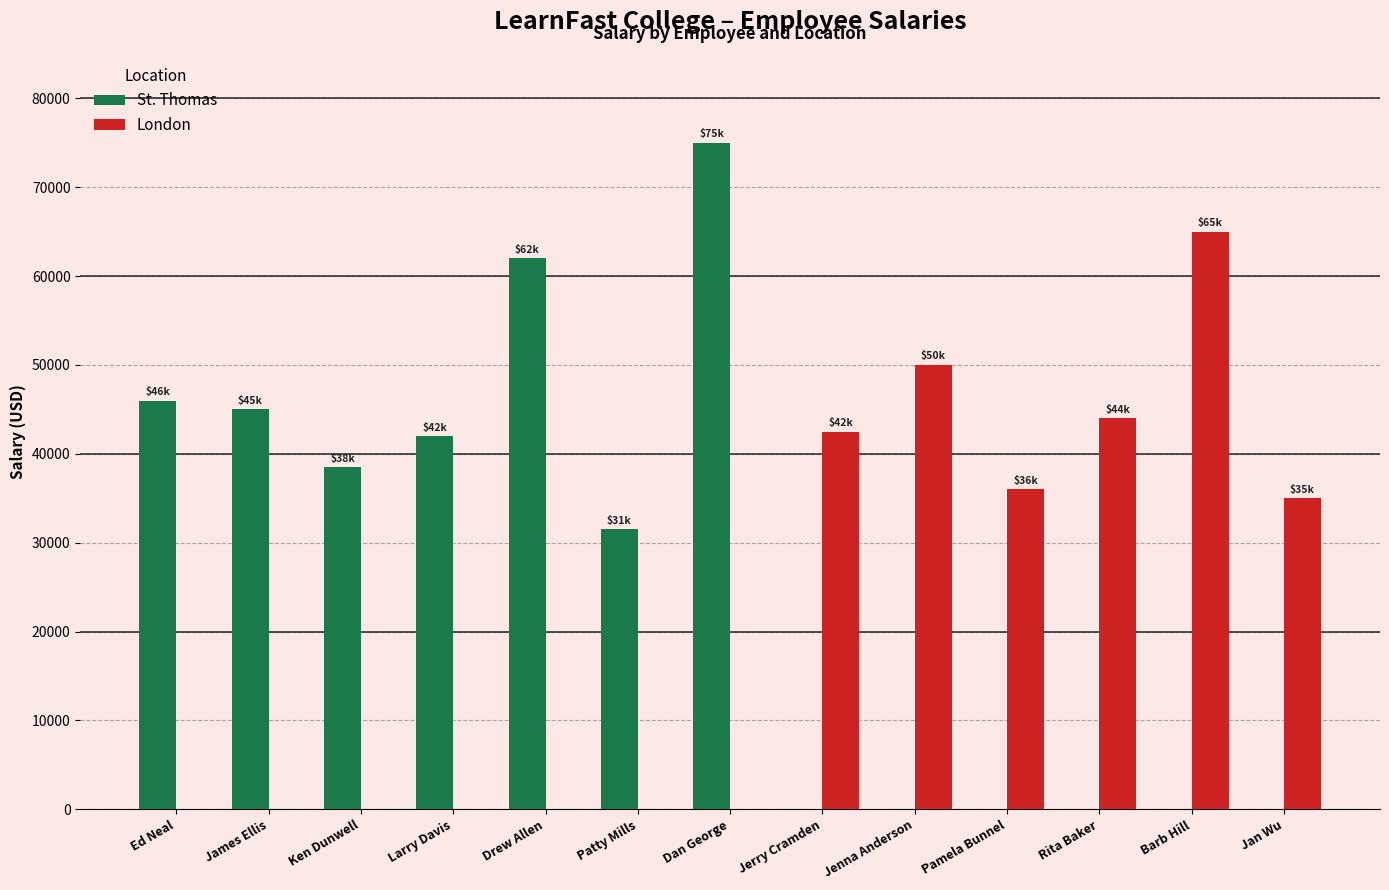

Is it true that London equals 42140 at Drew Allen?

False